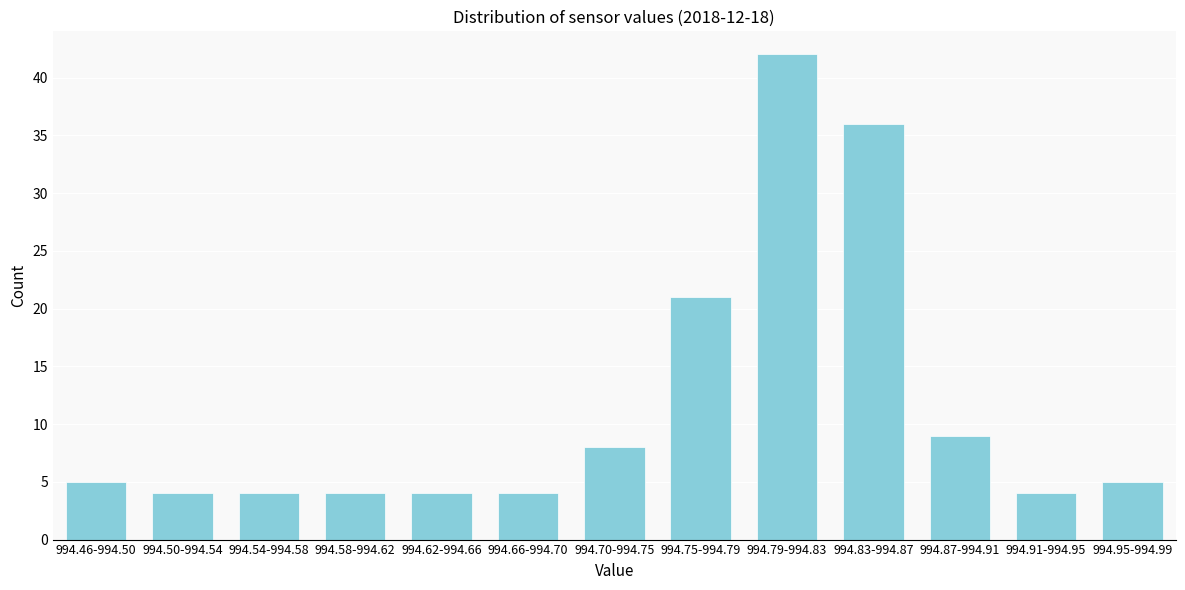

Reading left to right, list all the values displayed in this chart.

994.46-994.50=5	994.50-994.54=4	994.54-994.58=4	994.58-994.62=4	994.62-994.66=4	994.66-994.70=4	994.70-994.75=8	994.75-994.79=21	994.79-994.83=42	994.83-994.87=36	994.87-994.91=9	994.91-994.95=4	994.95-994.99=5